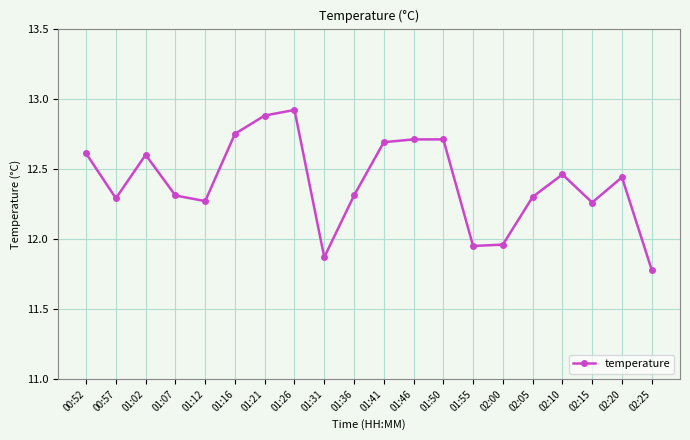

The value at 01:21 is 22.0. True or false?

False